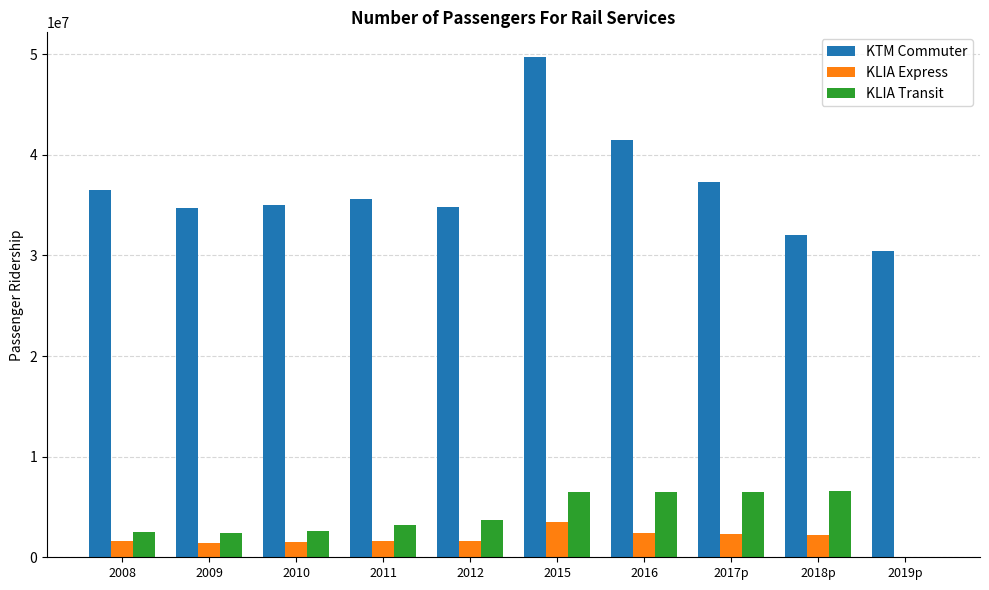

True or false: KLIA Express has a value of 2195353 at 2018p.

True